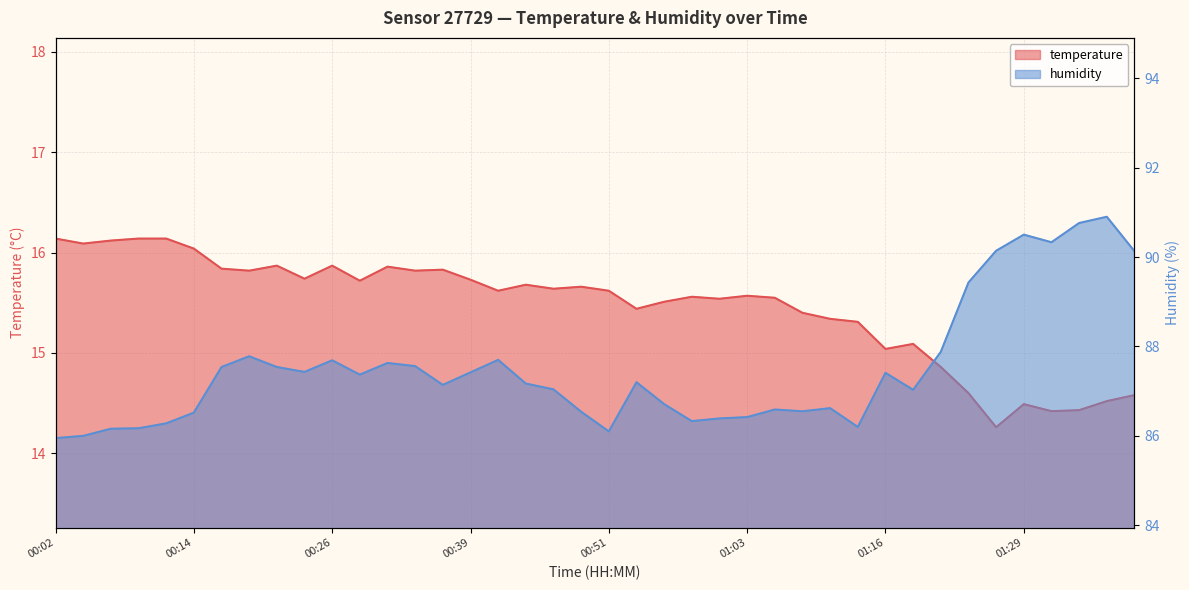

What is the label of the 34th point from the right?

00:16